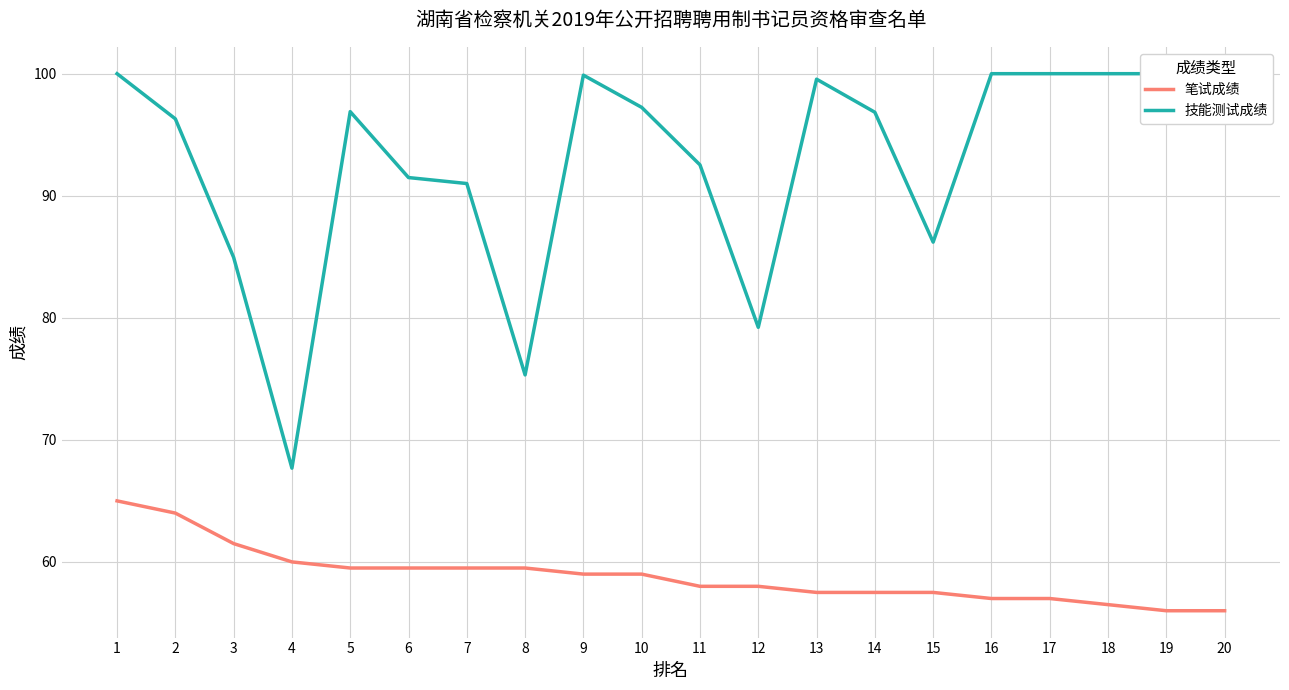

True or false: 技能测试成绩 and 笔试成绩 intersect in this chart.

False